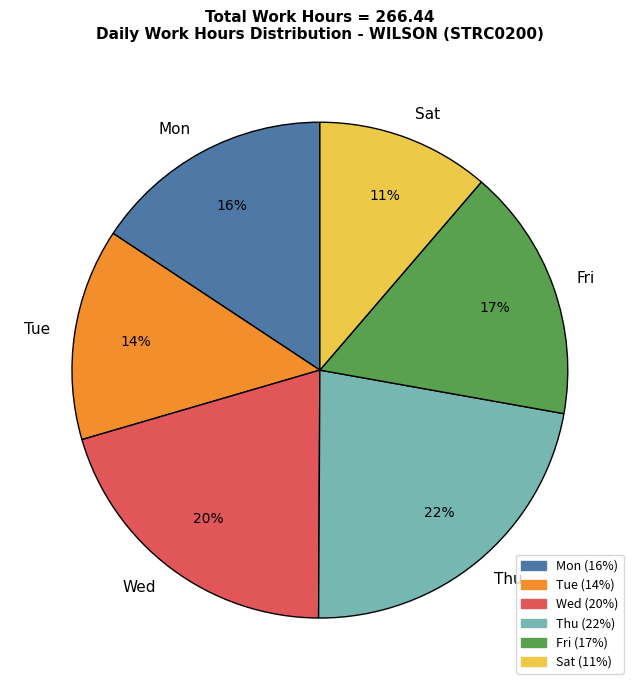

The Sat slice represents 5% of the pie. True or false?

False